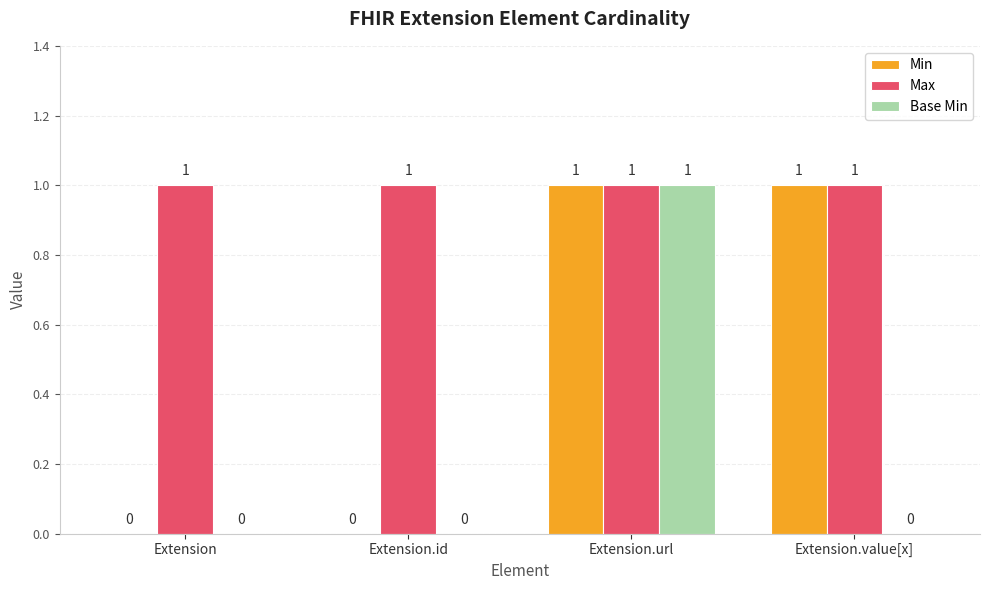

At which category is the sum across all series the highest?

Extension.url